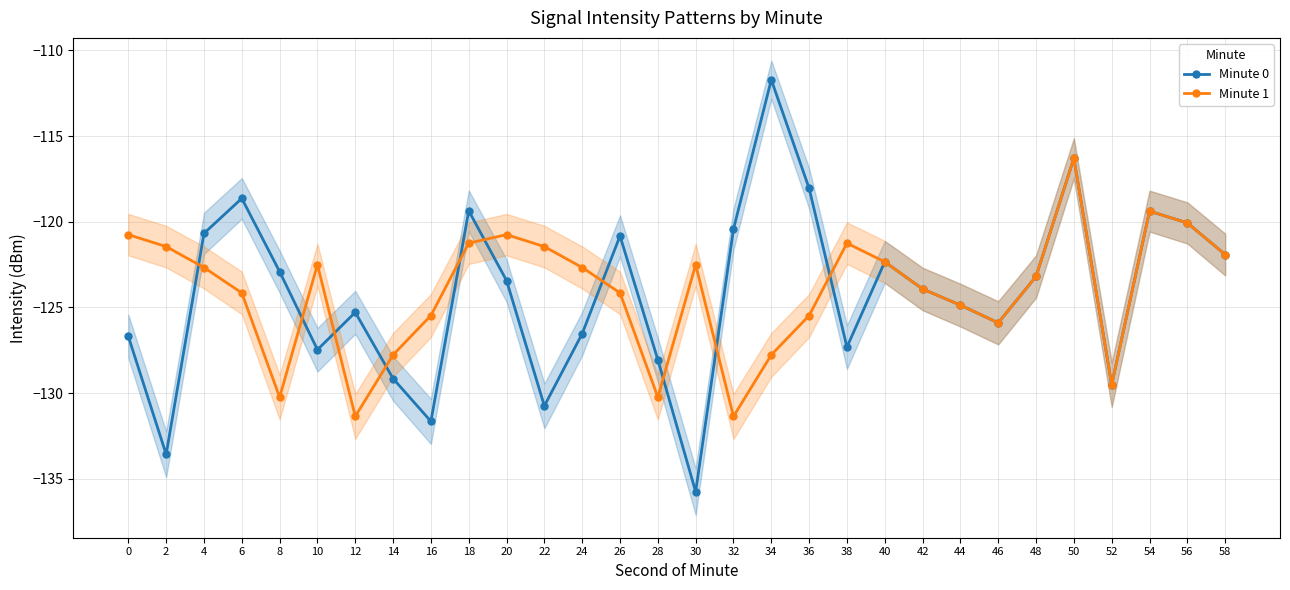

At which label does Minute 1 reach its peak?

50